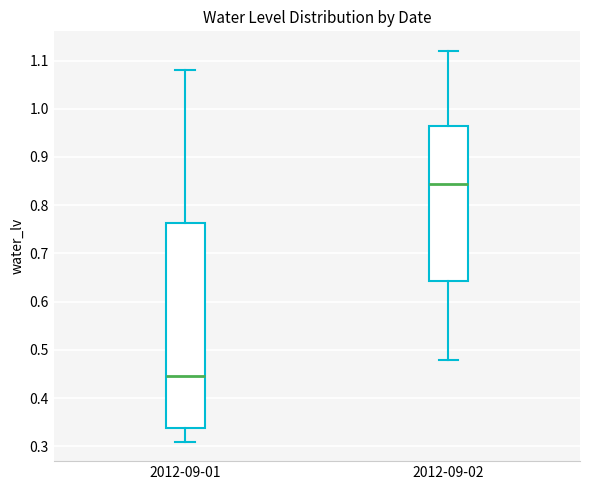

Comparing the boxes themselves (not the whiskers), which one is the tallest?

2012-09-01